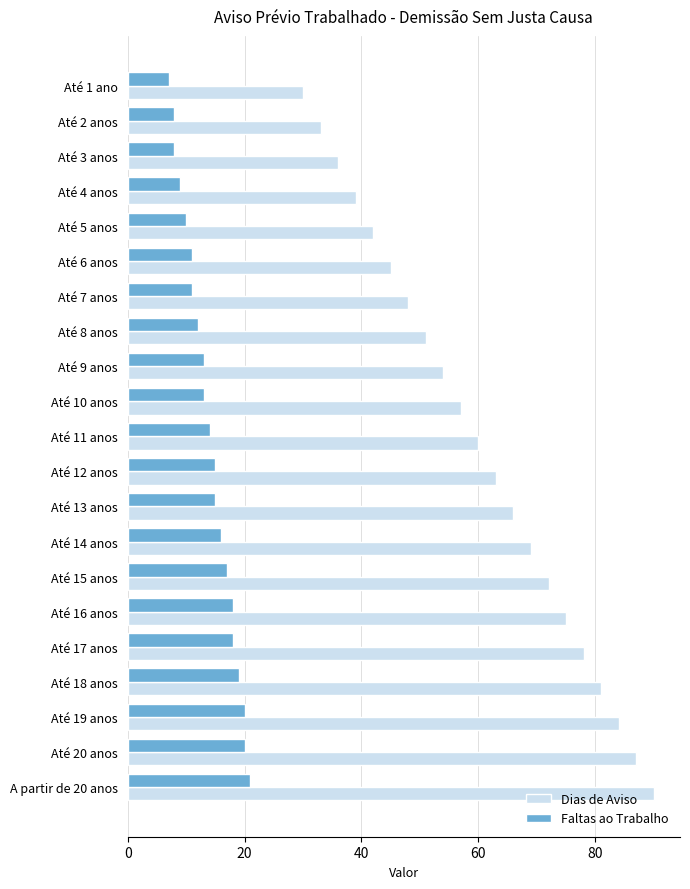

Which series has the widest spread of values?

Dias de Aviso